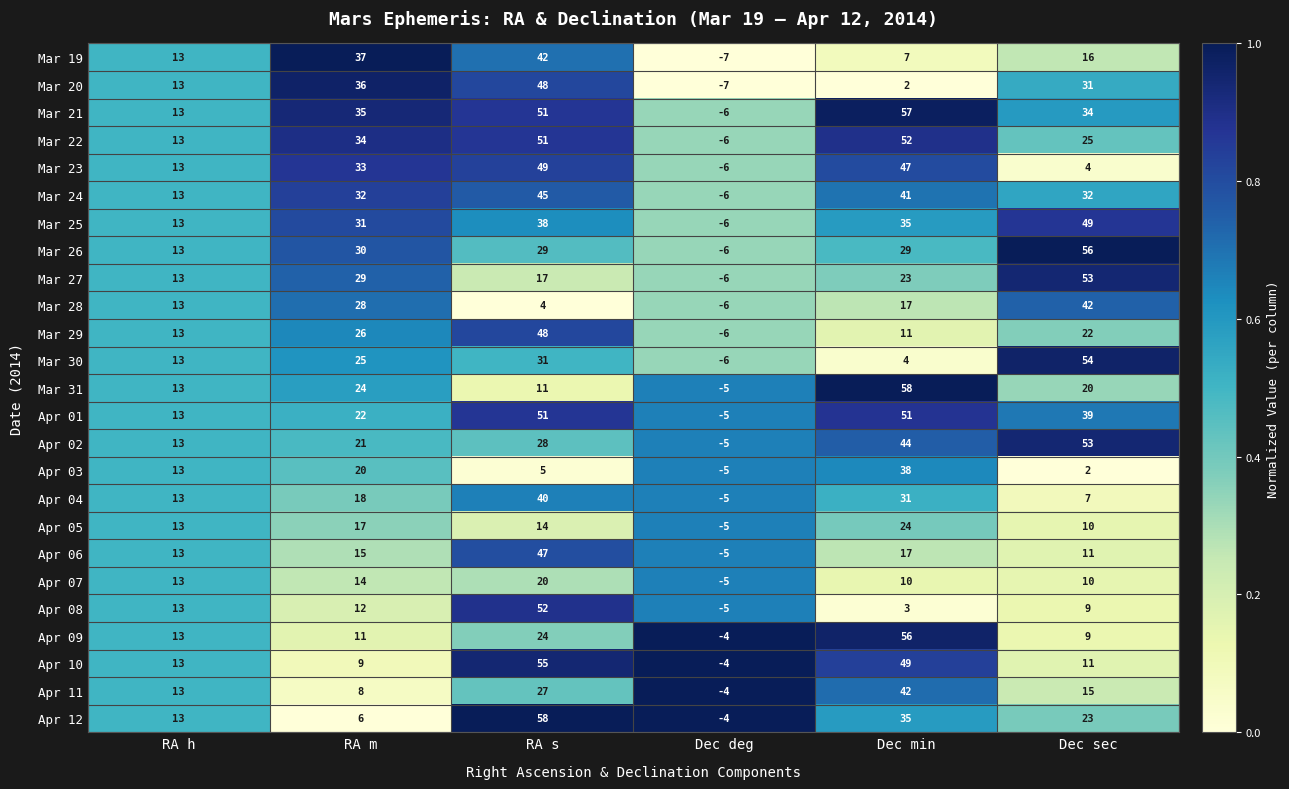

The value of Mar 24 at Dec deg is -6. True or false?

True